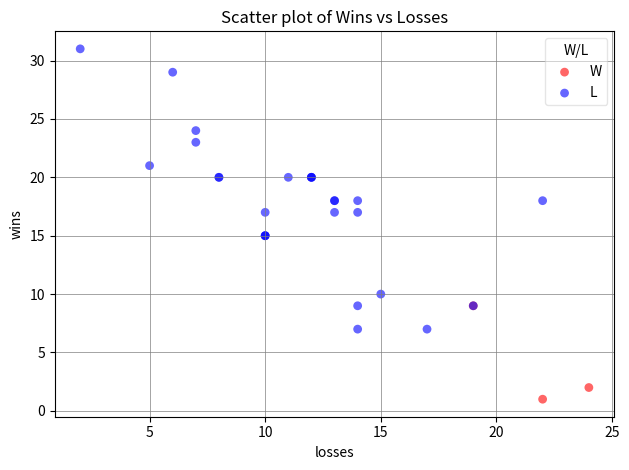

Which series contains the highest Y value?

L